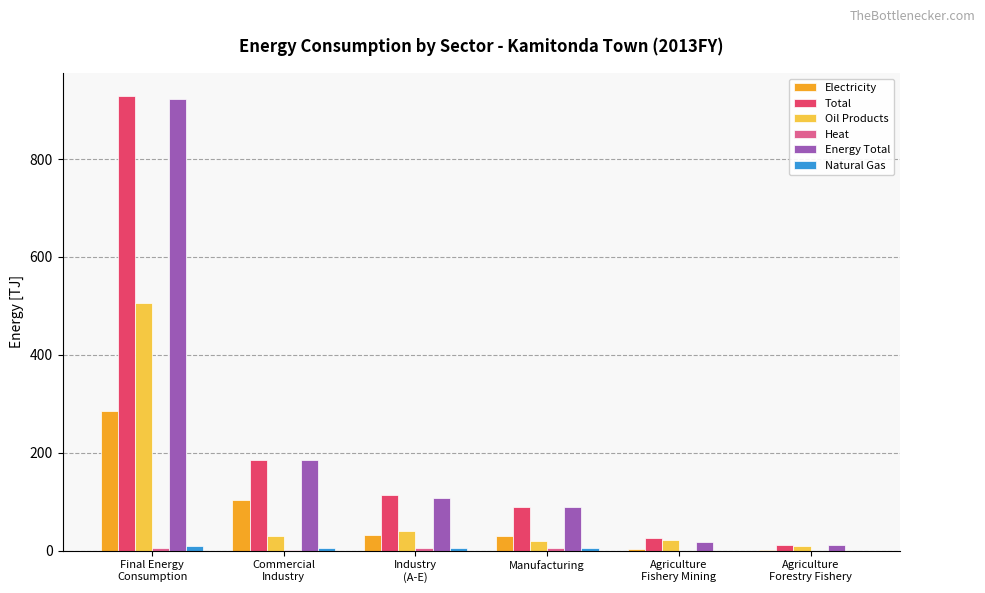

How many values in the Electricity series exceed 31?

3